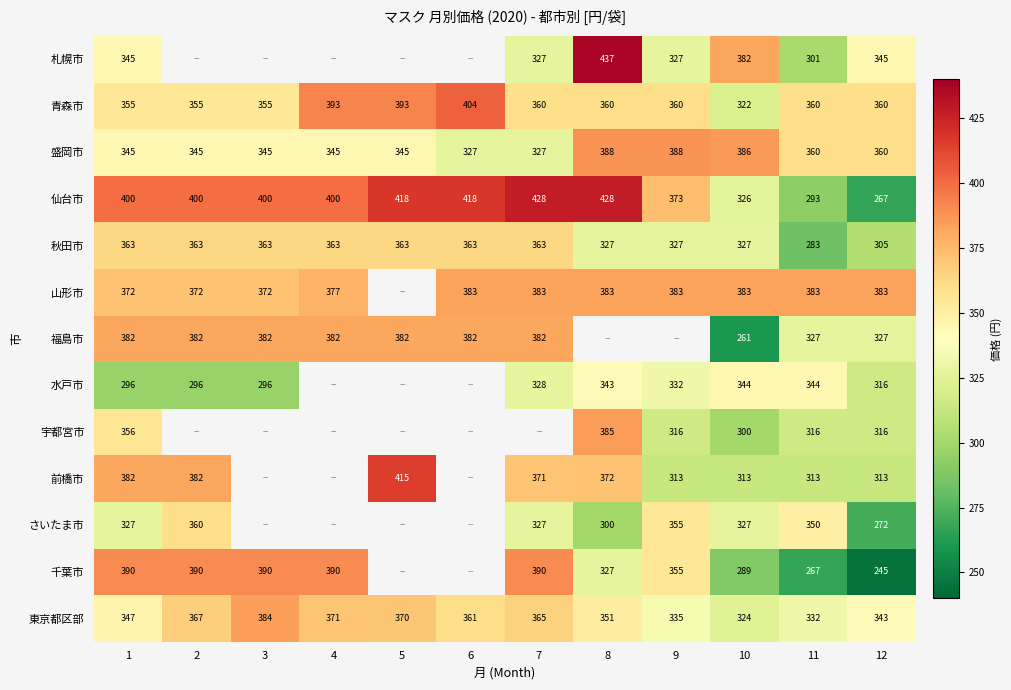

What is the spread (max minus min) of values at 10?

125